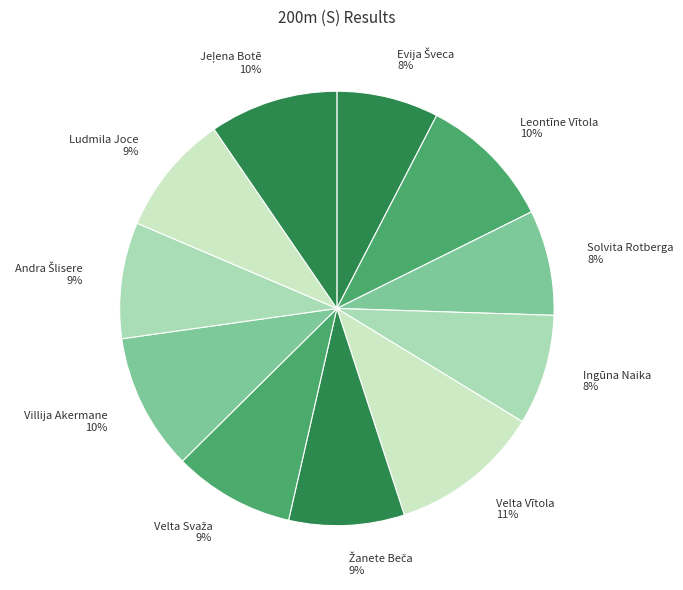

What is the ratio of the value at Ingūna Naika to the value at Ludmila Joce?

0.9